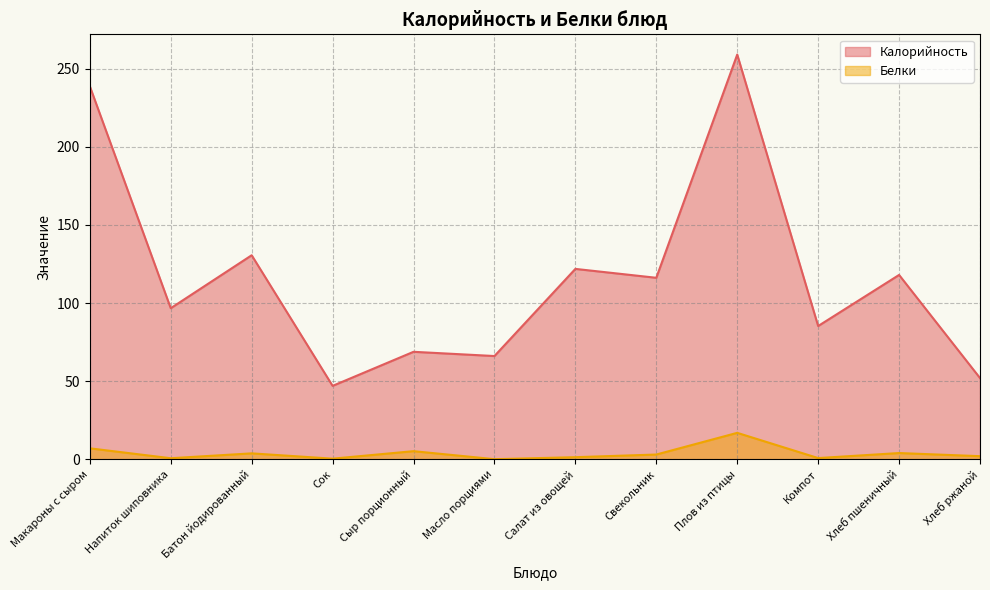

Reading right to left, extract all data points from this chart.

Калорийность: Хлеб ржаной=52.0	Хлеб пшеничный=118.0	Компот=85.3	Плов из птицы=259.0	Свекольник=116.2	Салат из овощей=121.9	Масло порциями=66.1	Сыр порционный=68.8	Сок=47.0	Батон йодированный=130.6	Напиток шиповника=96.7	Макароны с сыром=238.8
Белки: Хлеб ржаной=2.0	Хлеб пшеничный=4.0	Компот=0.8	Плов из птицы=16.9	Свекольник=3.0	Салат из овощей=1.4	Масло порциями=0.1	Сыр порционный=5.2	Сок=0.4	Батон йодированный=3.8	Напиток шиповника=0.7	Макароны с сыром=7.0